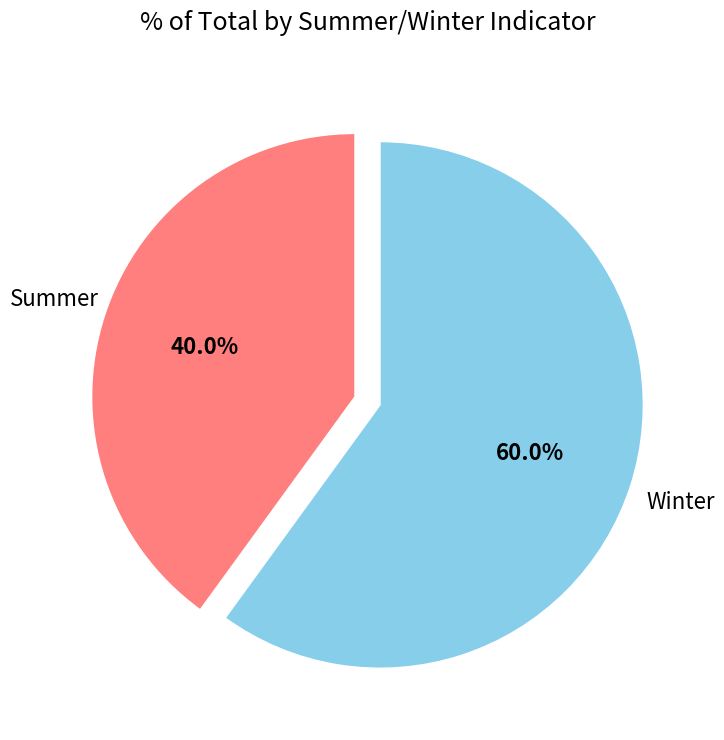

Count the number of slices in the pie.

2